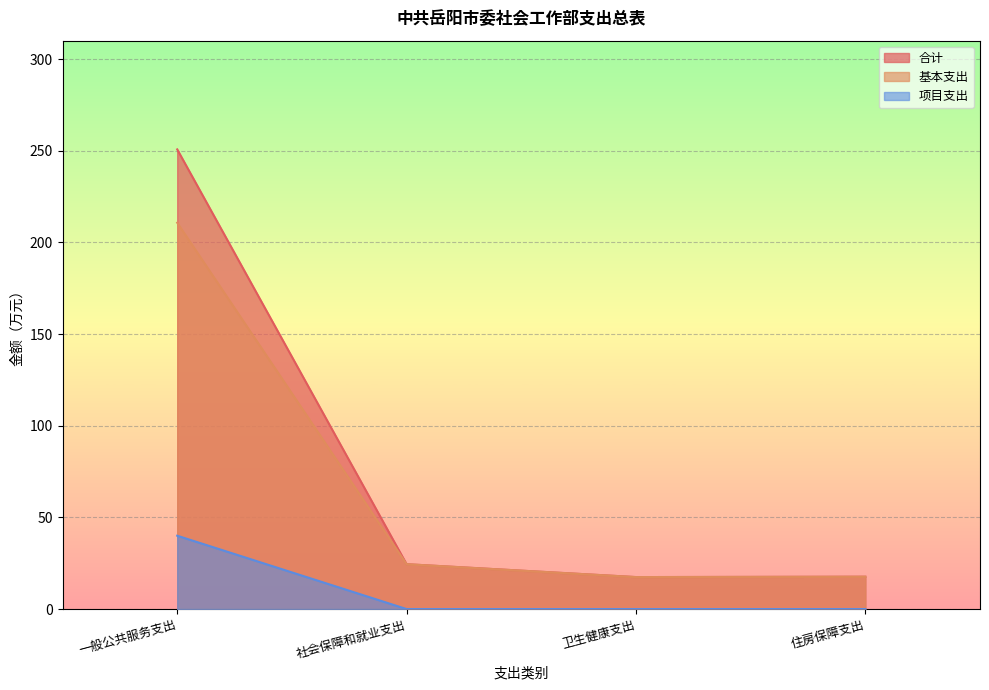

Which has a higher value, 社会保障和就业支出 or 住房保障支出?

社会保障和就业支出